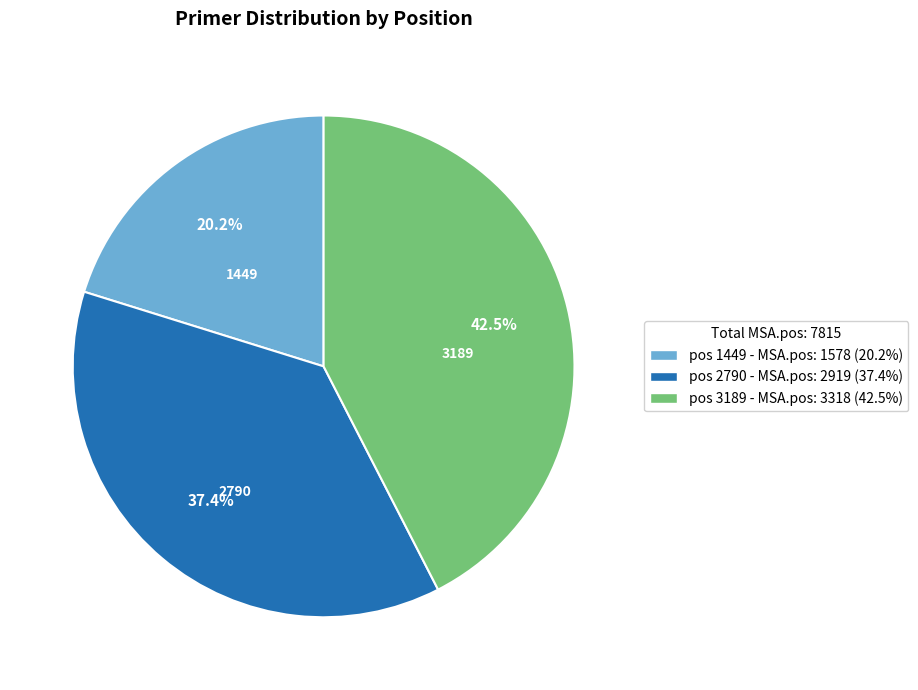

Count the number of slices in the pie.

3